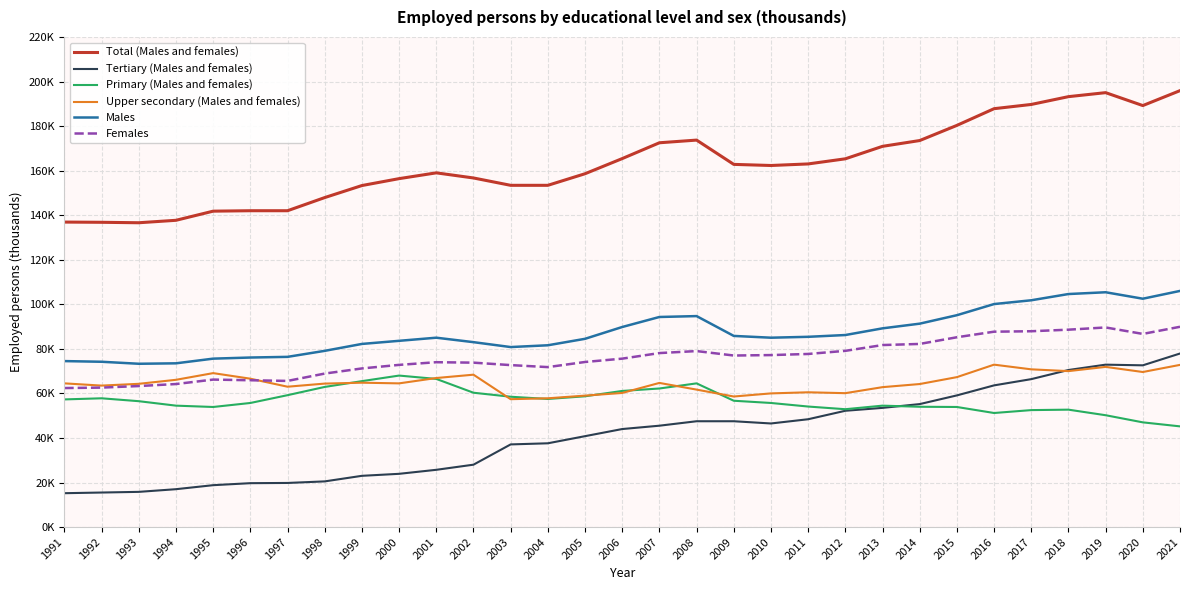

Does the chart display data point markers on the line(s)?

No